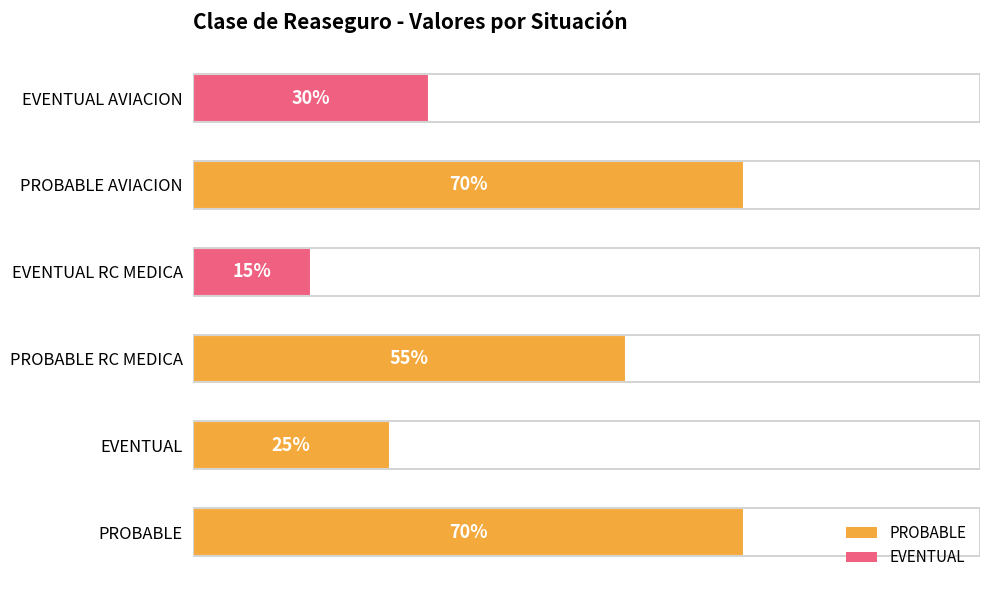

Does the chart contain any negative values?

No